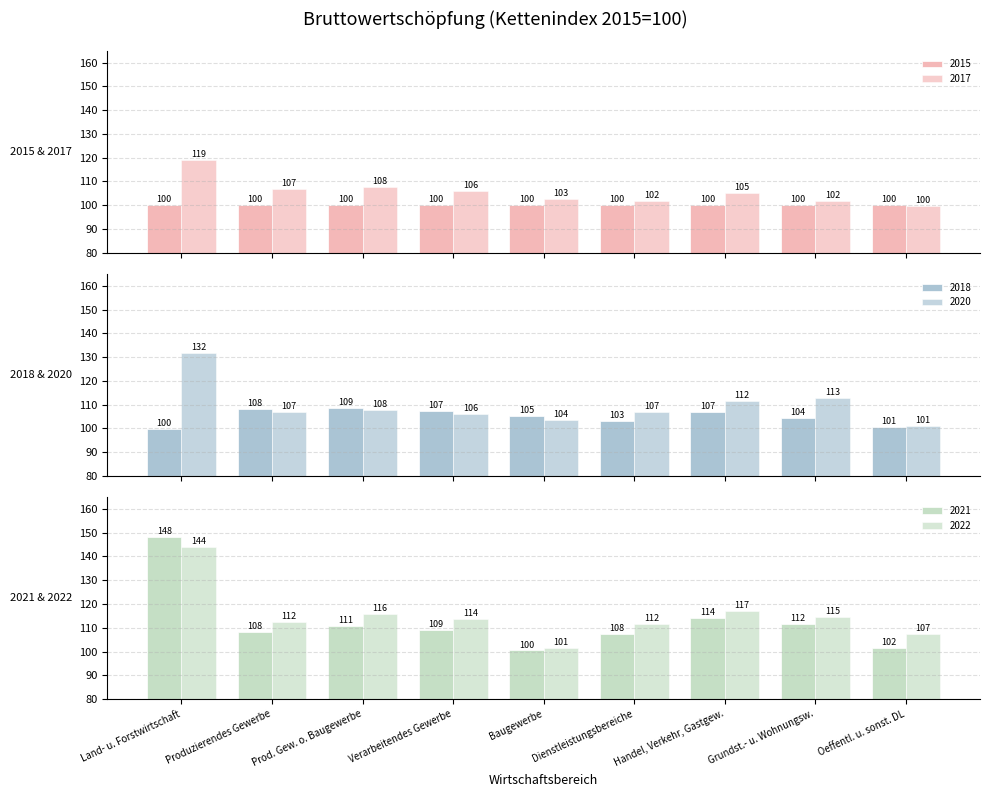

Is it true that 2021 equals 153.4 at Prod. Gew. o. Baugewerbe?

False